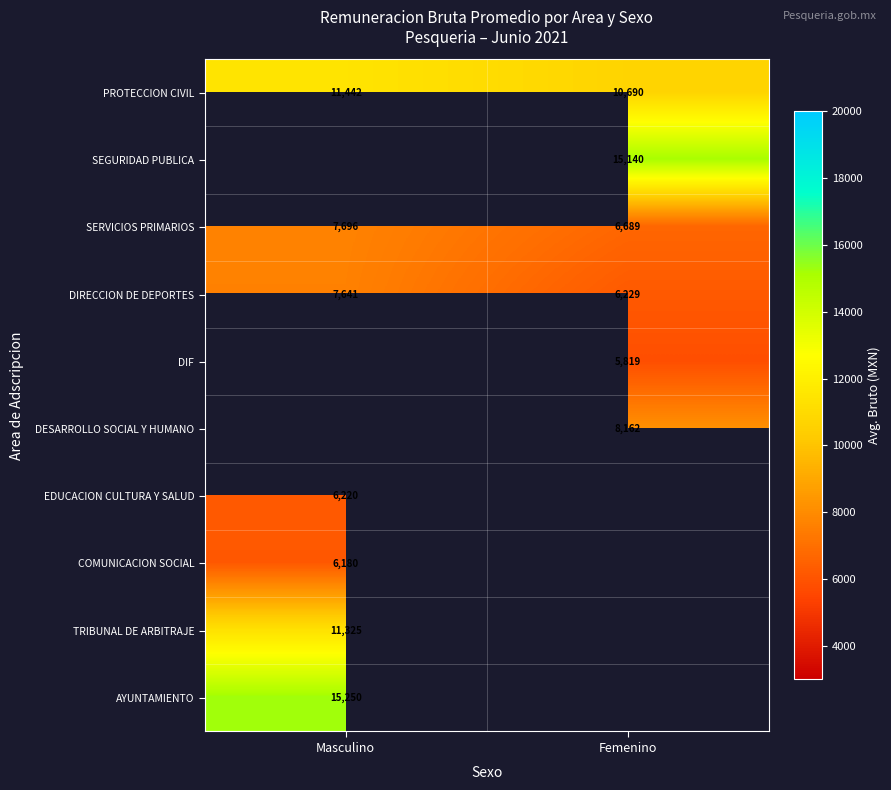

Is the value of DESARROLLO SOCIAL Y HUMANO at Femenino greater than the value of SERVICIOS PRIMARIOS at Femenino?

Yes